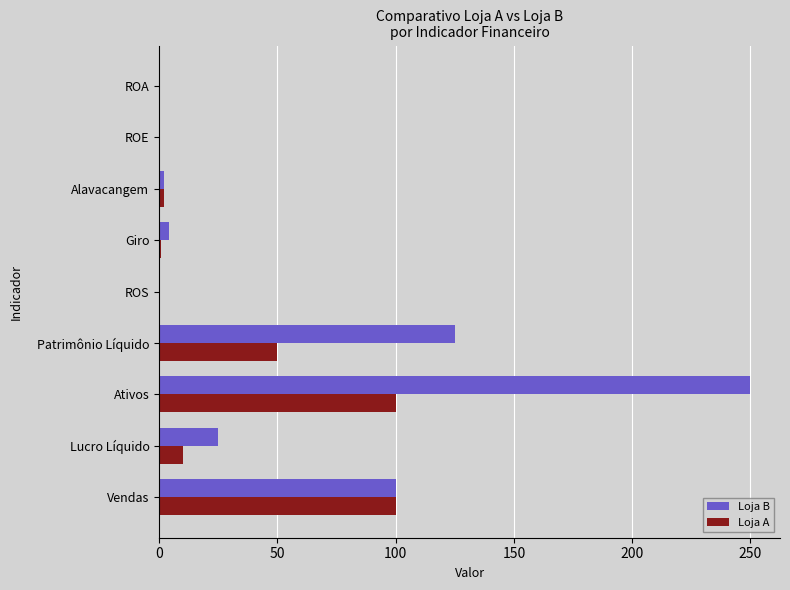

What is the sum of the Loja B values at Lucro Líquido and Vendas?

125.0